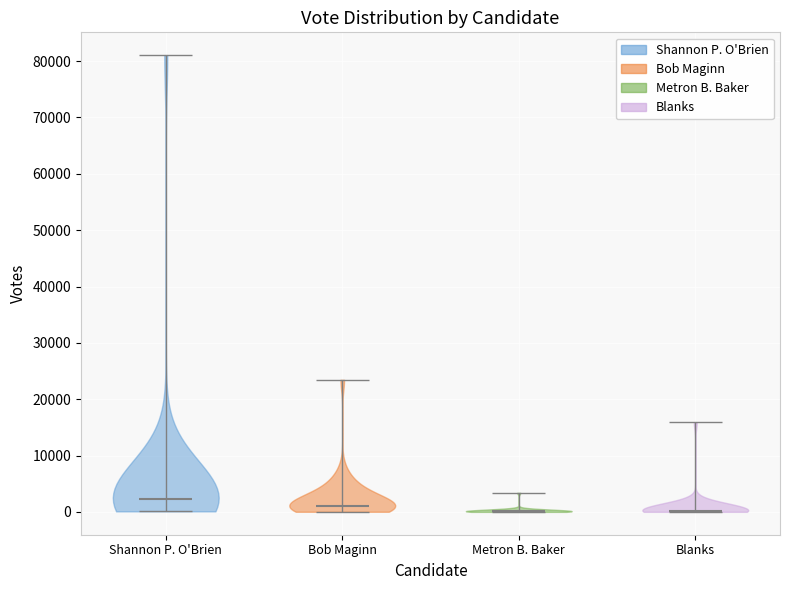

What is the highest point the violin for Blanks reaches on the y-axis? The values are not printed on the chart, so give them approximately, as read against the axis.

16000